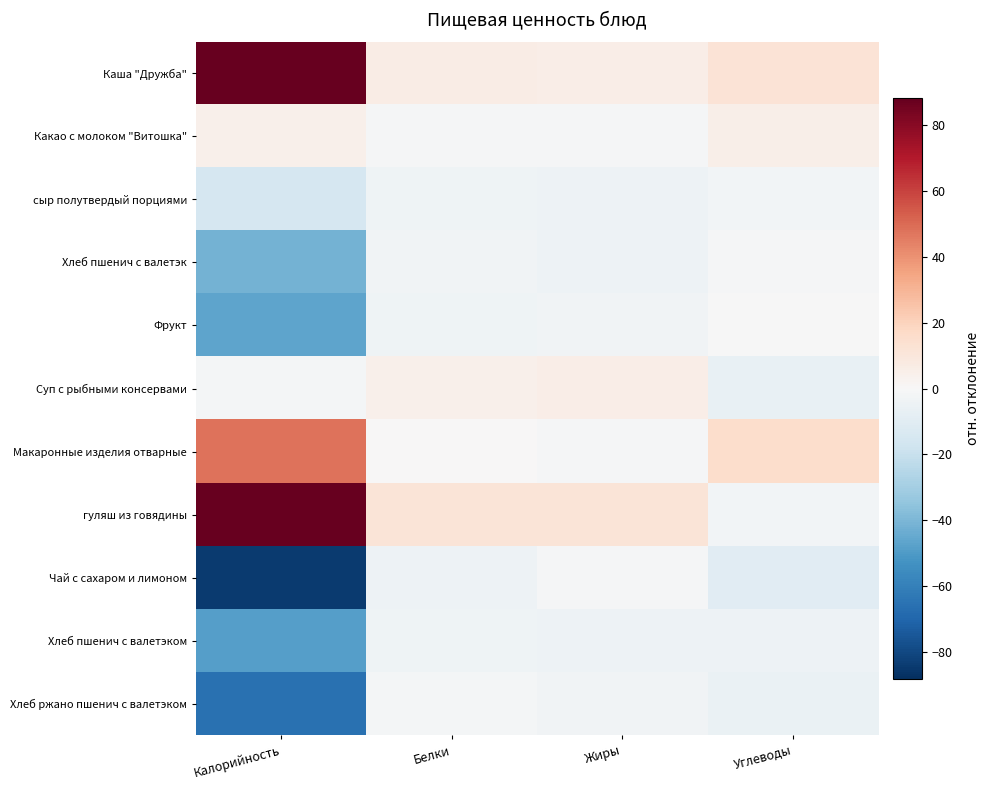

How many categories are shown in the chart?

4